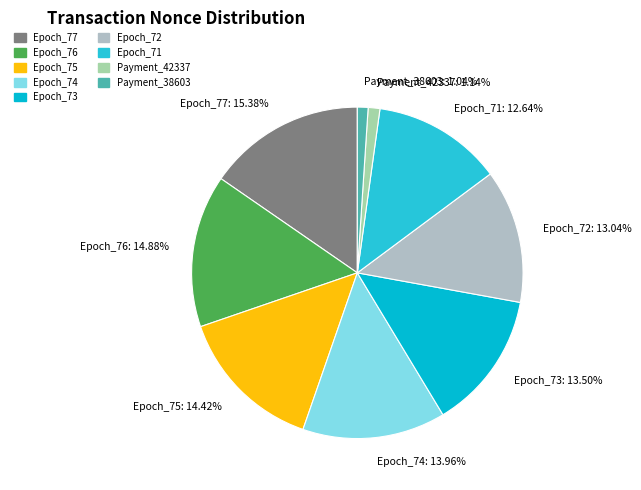

How many segments does this pie chart have?

9